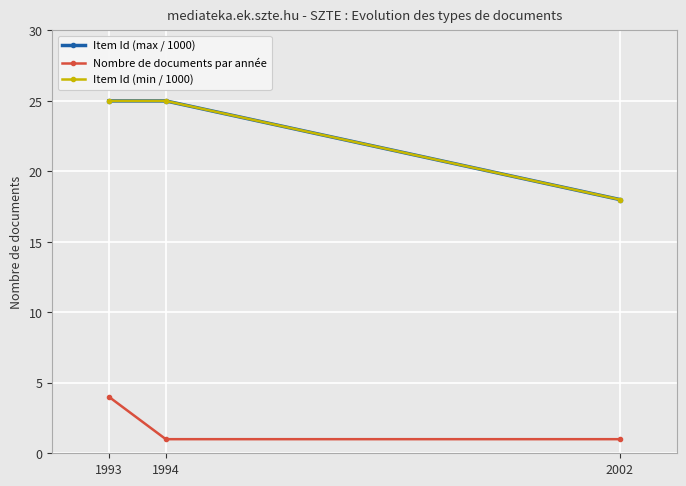

What is the difference between the second highest and minimum values in the Item Id (max / 1000) series?

7